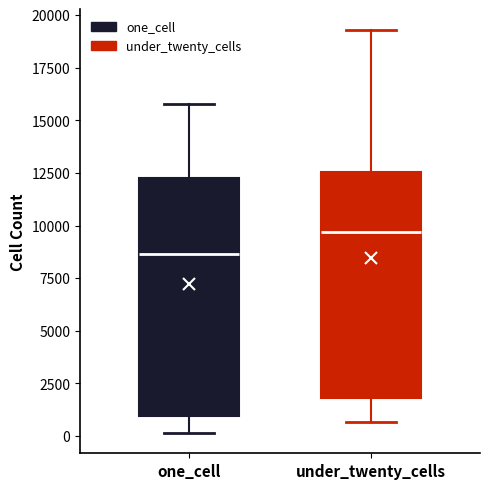

Reading left to right, transcribe this box plot: for each box, give where its median line is, the range the box spans, and where its two whiskers end, as read against the y-axis. The values are not printed on the chart, so give them approximately, as read against the axis.

one_cell: median 8500, box 1000 to 12500, whiskers 0 to 16000
under_twenty_cells: median 9500, box 2000 to 12500, whiskers 500 to 19500